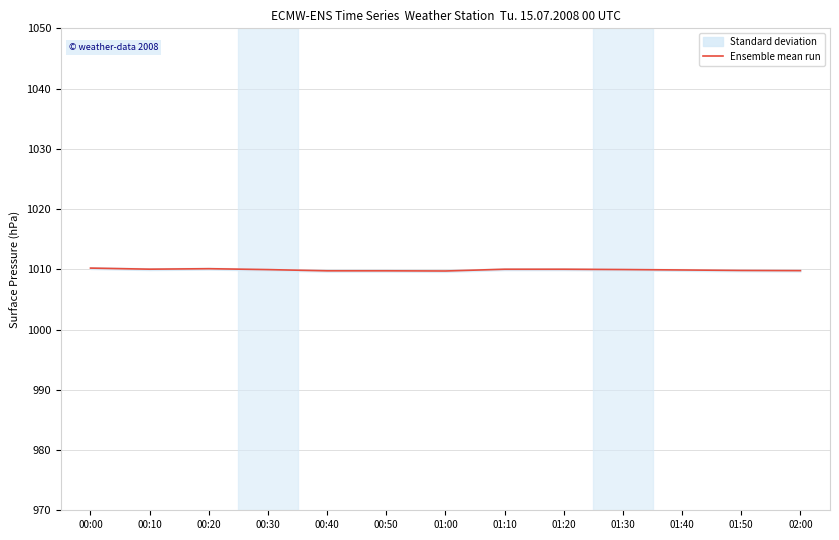

How many points are higher than both their immediate neighbors (excluding endpoints)?

1